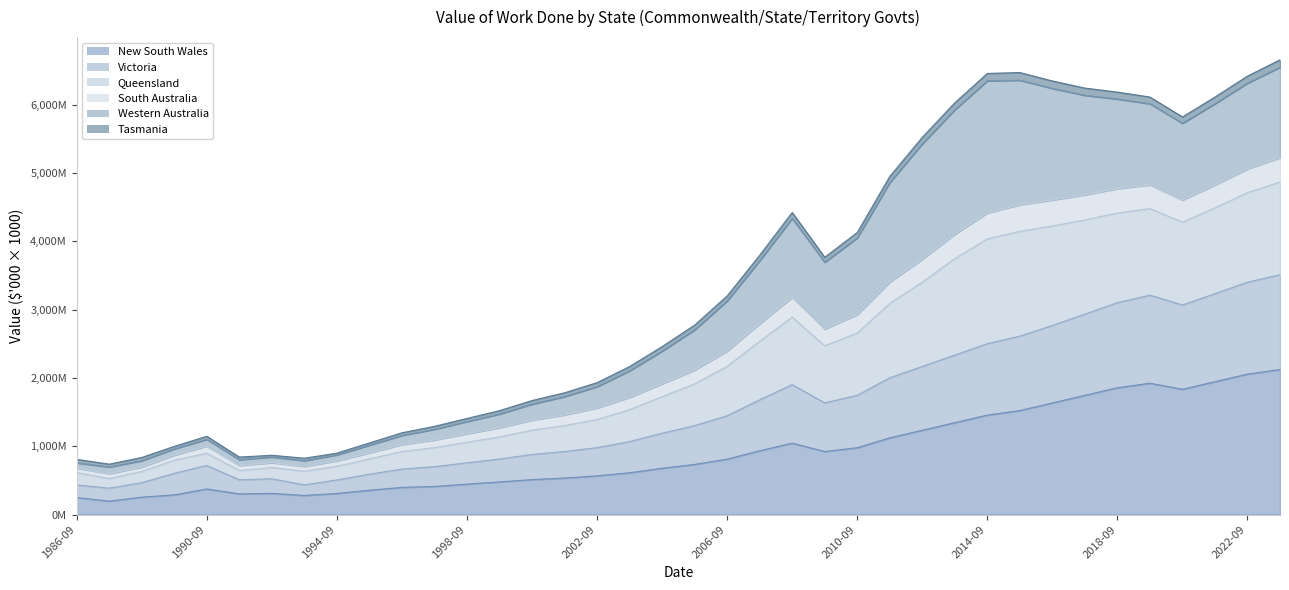

The New South Wales series shows 445.7 at 1998-09. True or false?

True